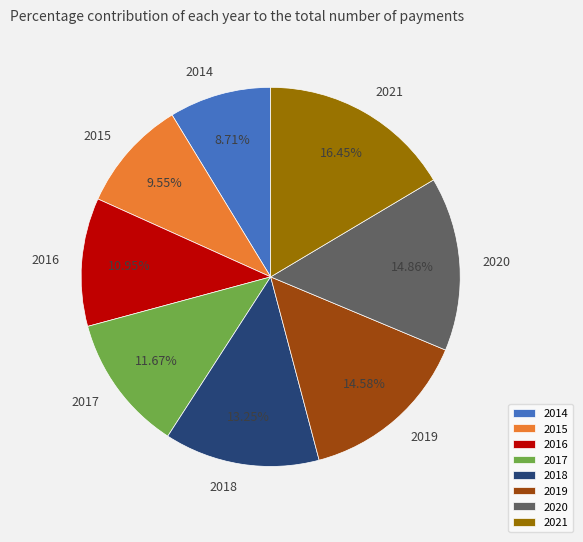

Which slice is the smallest?

2014